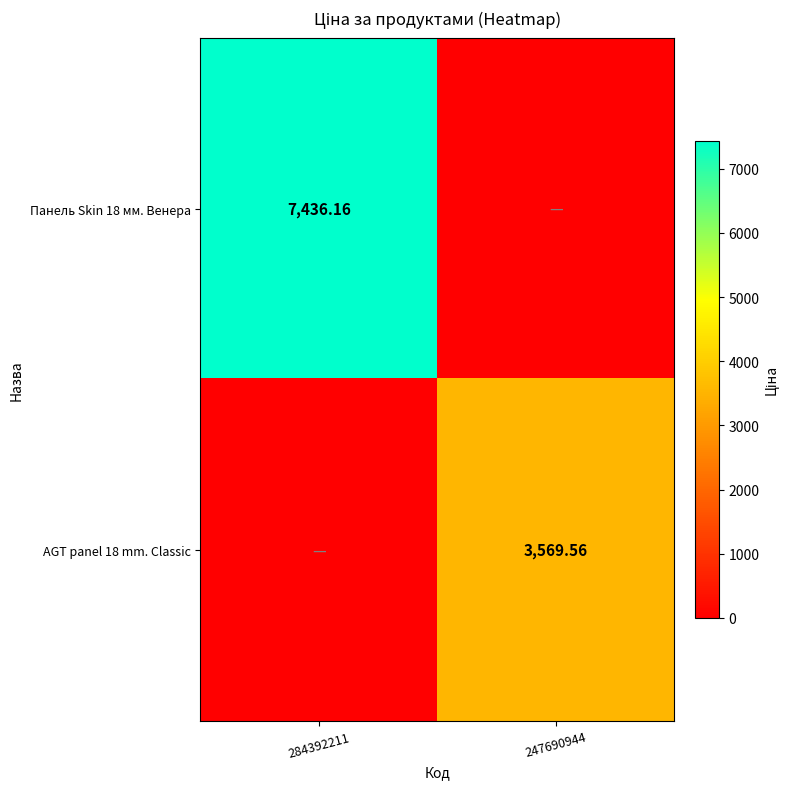

List the labels in order of Панель Skin 18 мм. Венера value, largest first.

284392211, 247690944